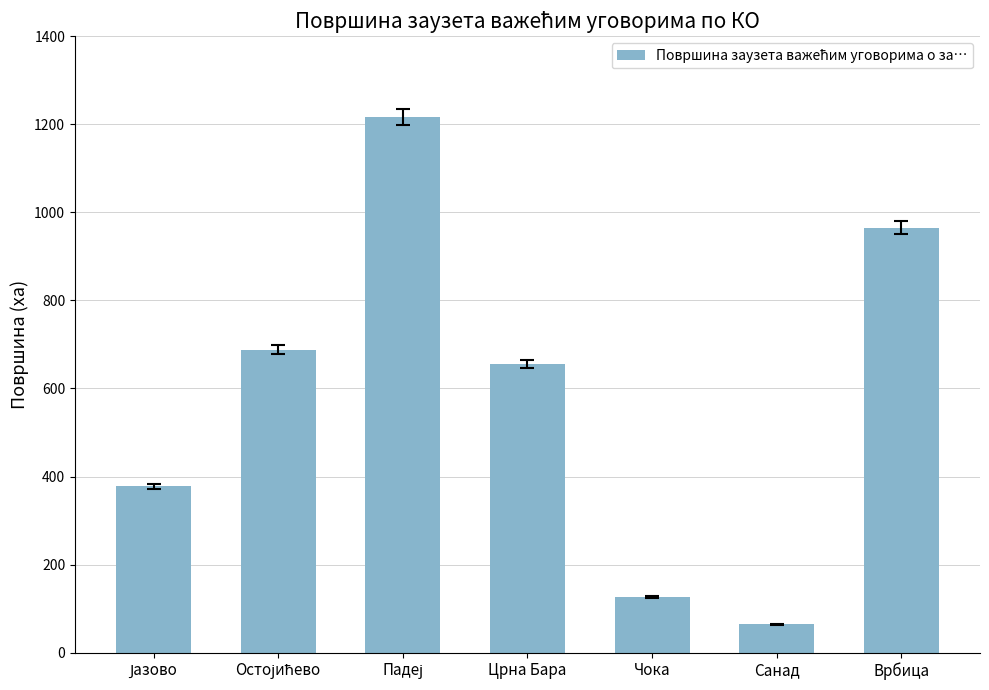

True or false: the data shows 965.3 at Врбица.

True